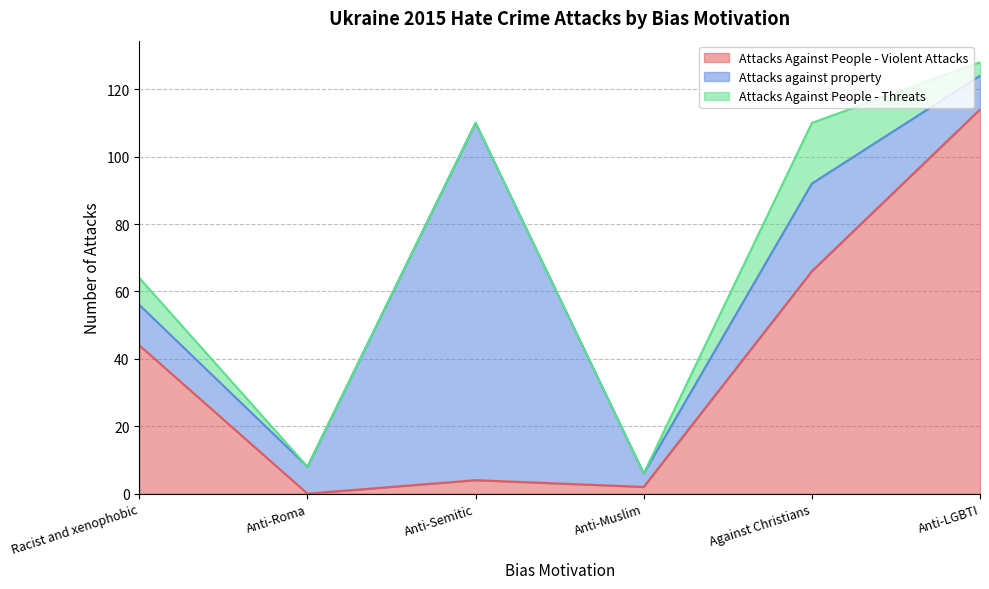

What is the label of the 6th point from the right?

Racist and xenophobic